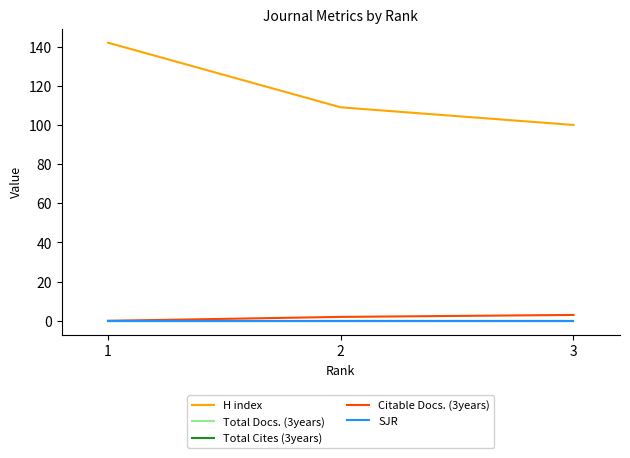

Does the chart display data point markers on the line(s)?

No